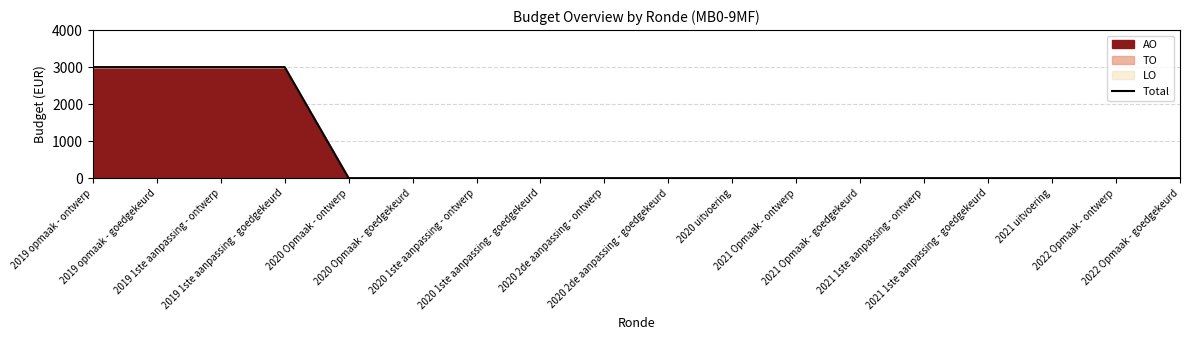

What is the label of the 5th point from the left?

2020 Opmaak - ontwerp